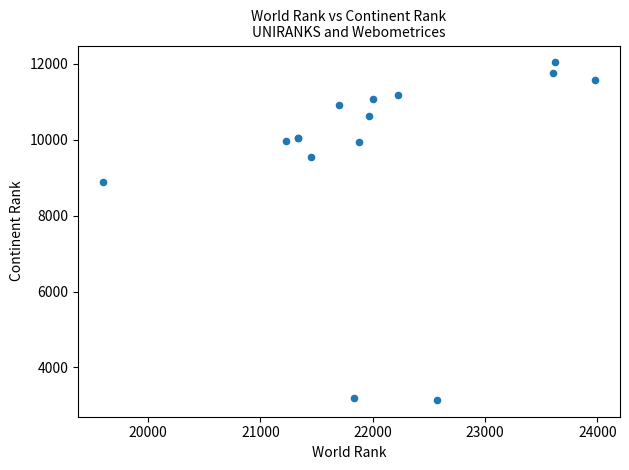

What Y value in the scatter plot is closest to 7592?

8880